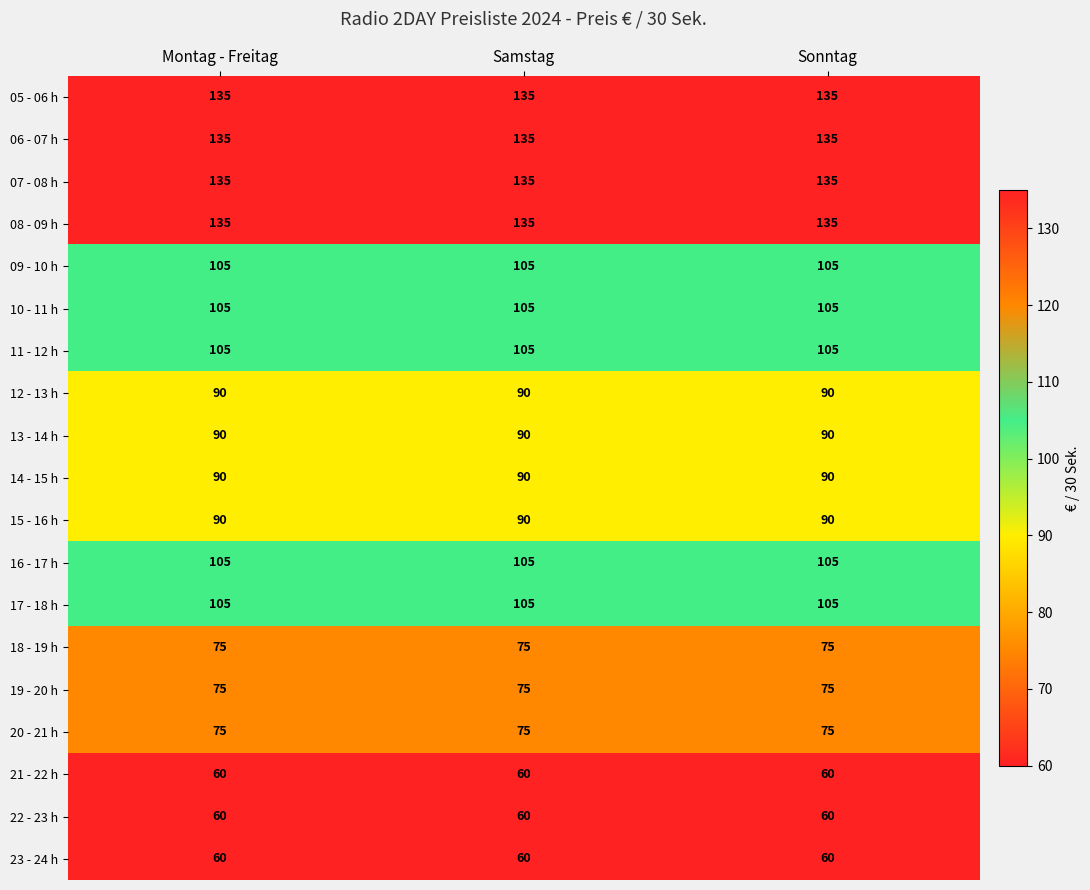

What is the maximum value for 18 - 19 h?

75